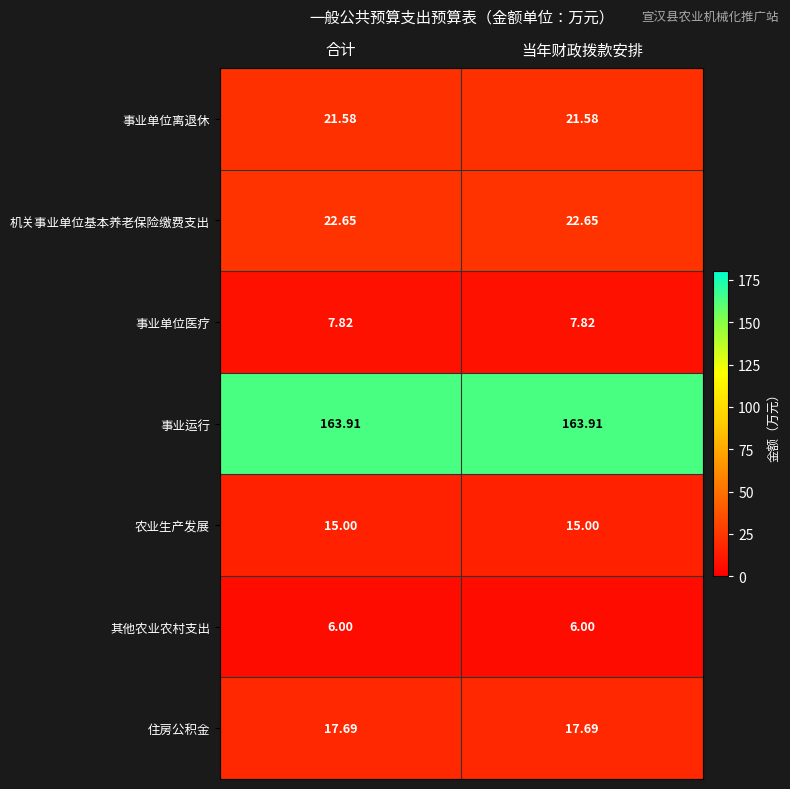

Rank the series at 合计 from lowest to highest value.

其他农业农村支出, 事业单位医疗, 农业生产发展, 住房公积金, 事业单位离退休, 机关事业单位基本养老保险缴费支出, 事业运行